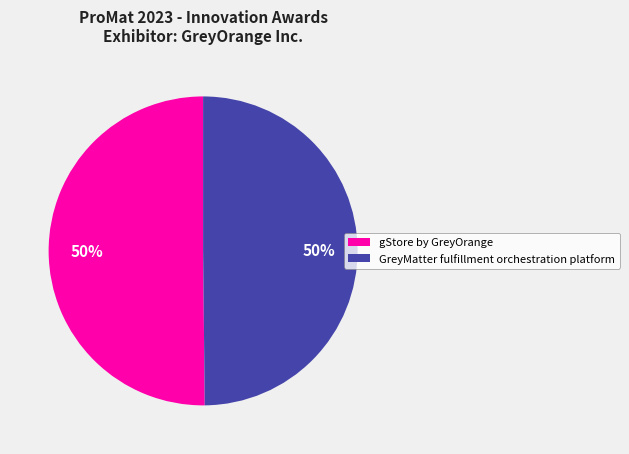

Do gStore by GreyOrange and GreyMatter fulfillment orchestration platform together represent more than half of the pie?

Yes